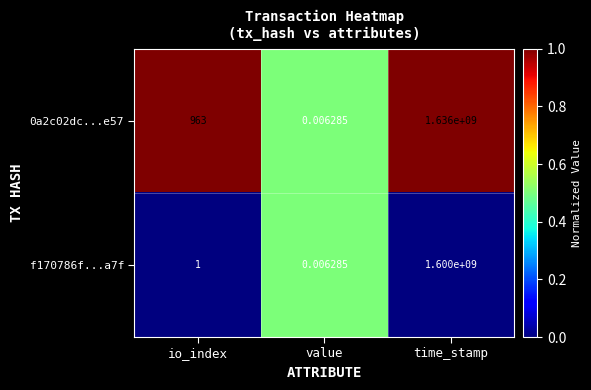

List the labels in order of f170786f...a7f value, smallest first.

value, io_index, time_stamp